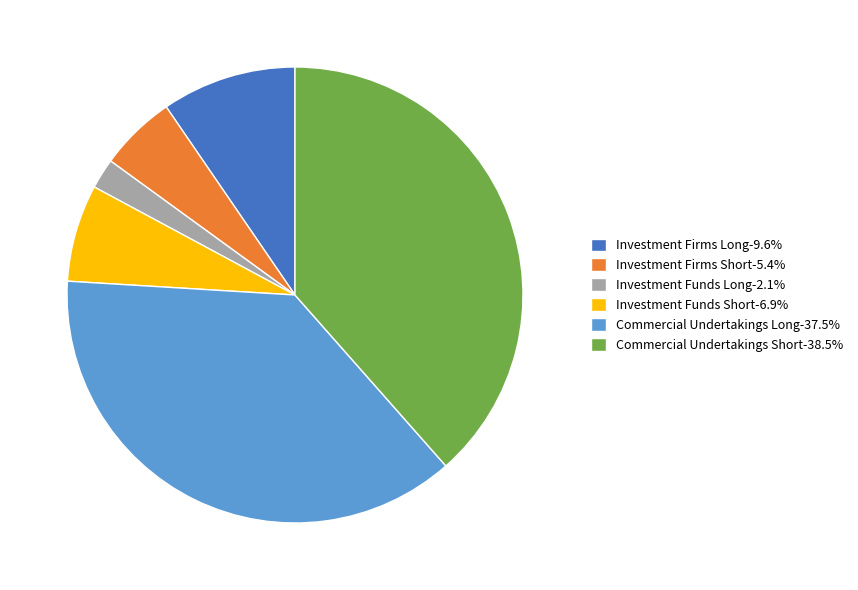

Do Investment Firms Long-9.6% and Commercial Undertakings Long-37.5% together represent more than half of the pie?

No